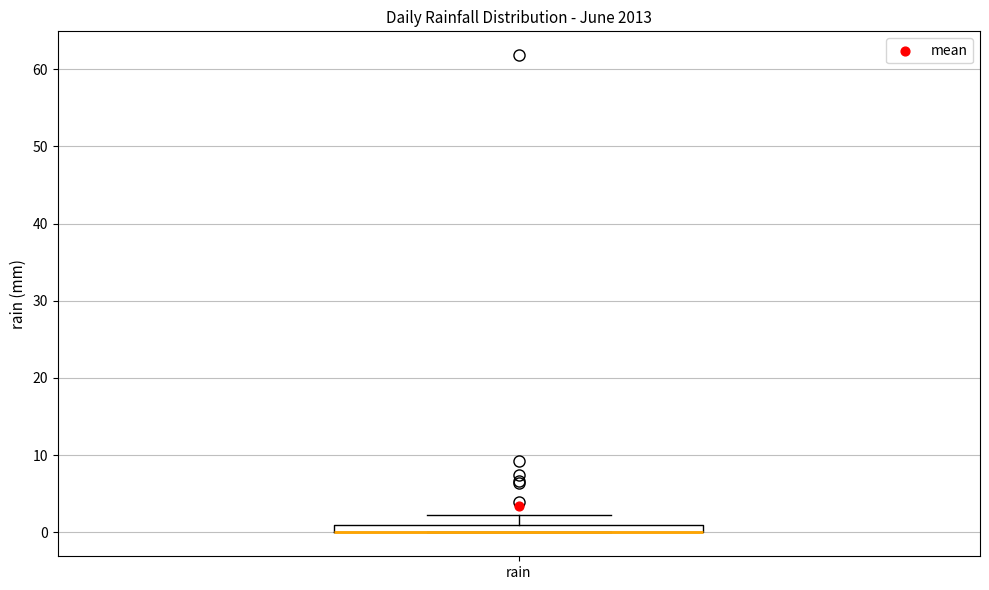

Where is the lower edge of the box for rain on the y-axis? The values are not printed on the chart, so give them approximately, as read against the axis.

0